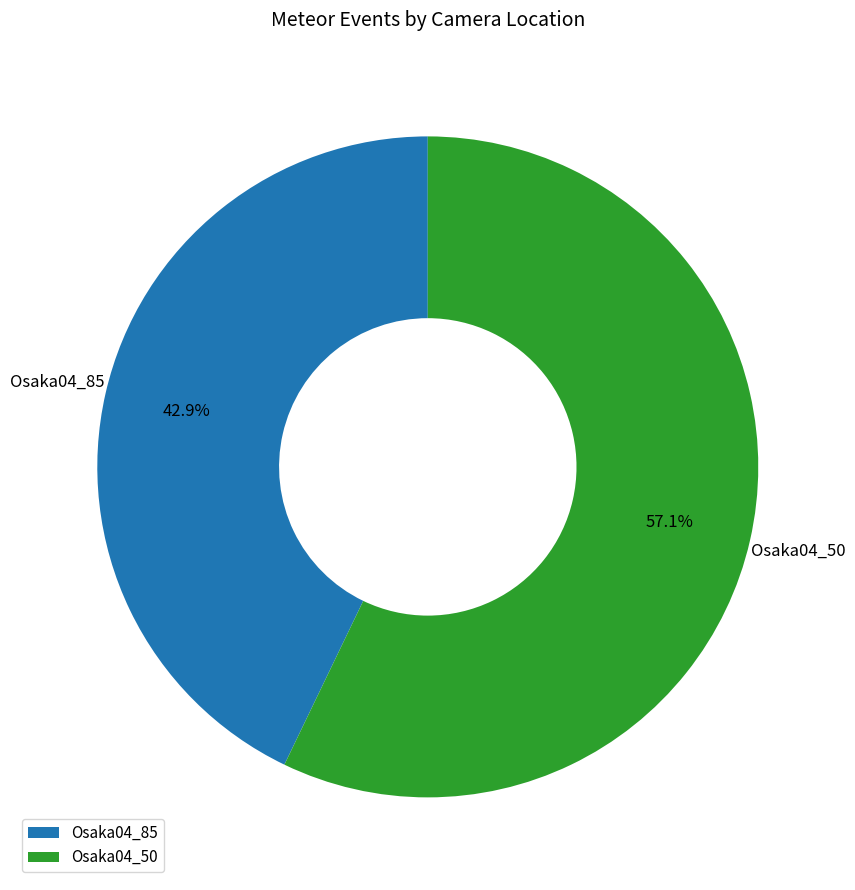

To the nearest percent, what is the combined percentage of Osaka04_50 and Osaka04_85?

100%